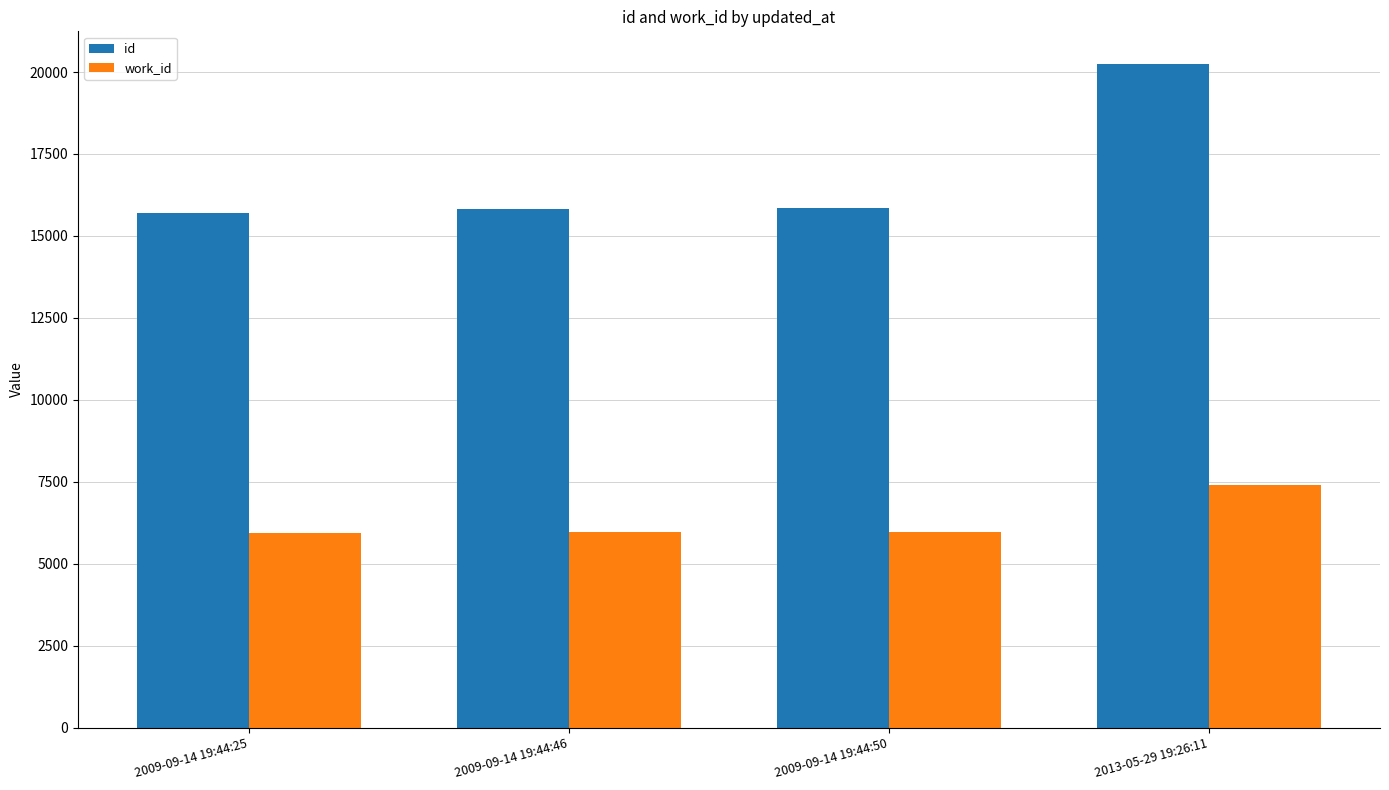

What is the difference between the highest and lowest values at 2013-05-29 19:26:11?

12834